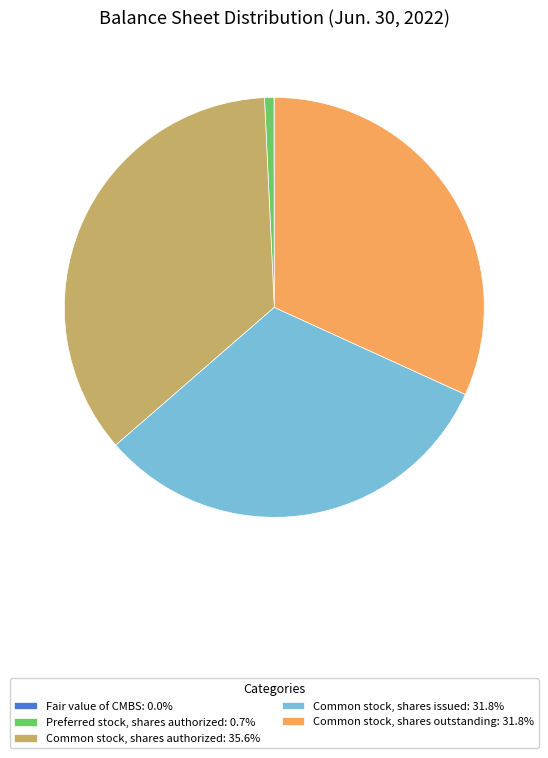

Is the sum of Common stock, shares issued: 31.8% and Common stock, shares authorized: 35.6% greater than half?

Yes